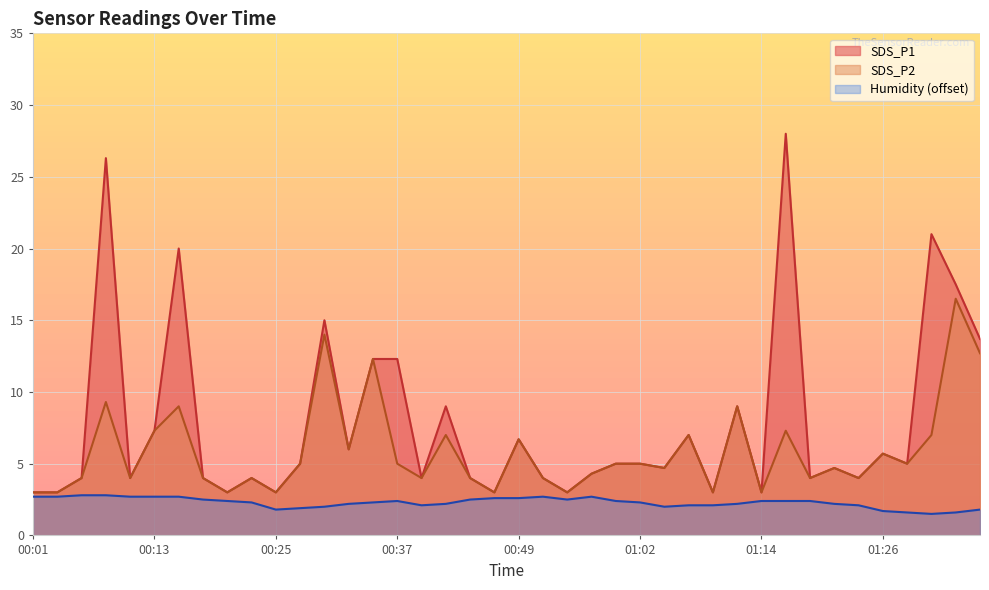

Which series has the largest range (max minus min)?

SDS_P1